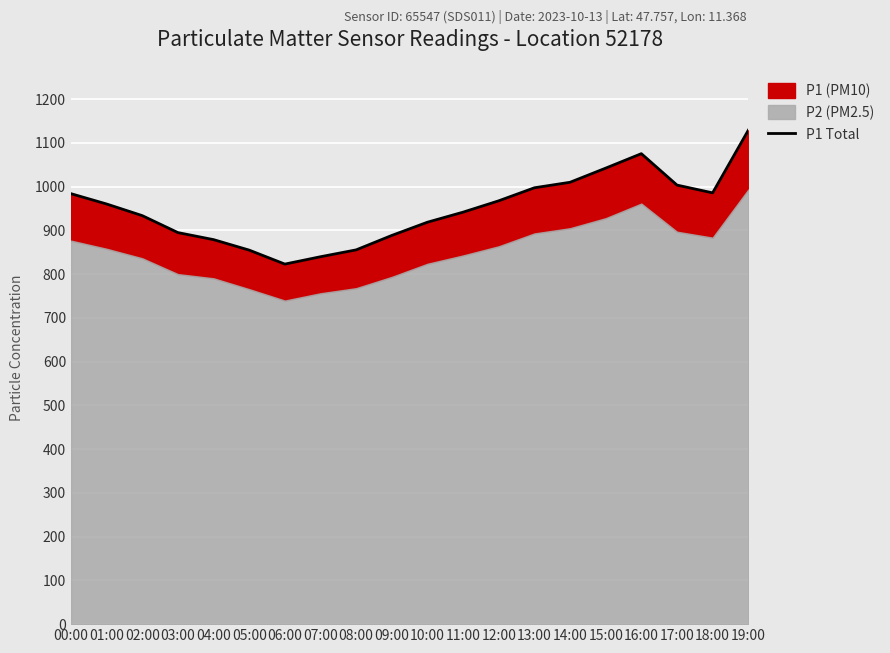

What is the difference between the maximum and second lowest values?

289.1